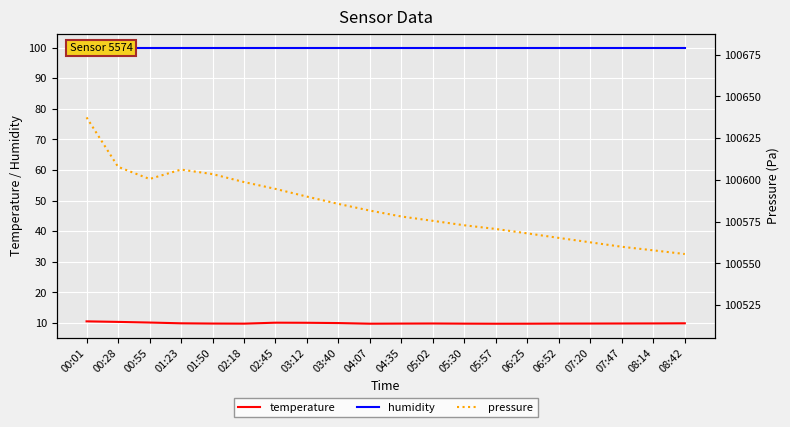

Is this an area chart (filled region under the line)?

No